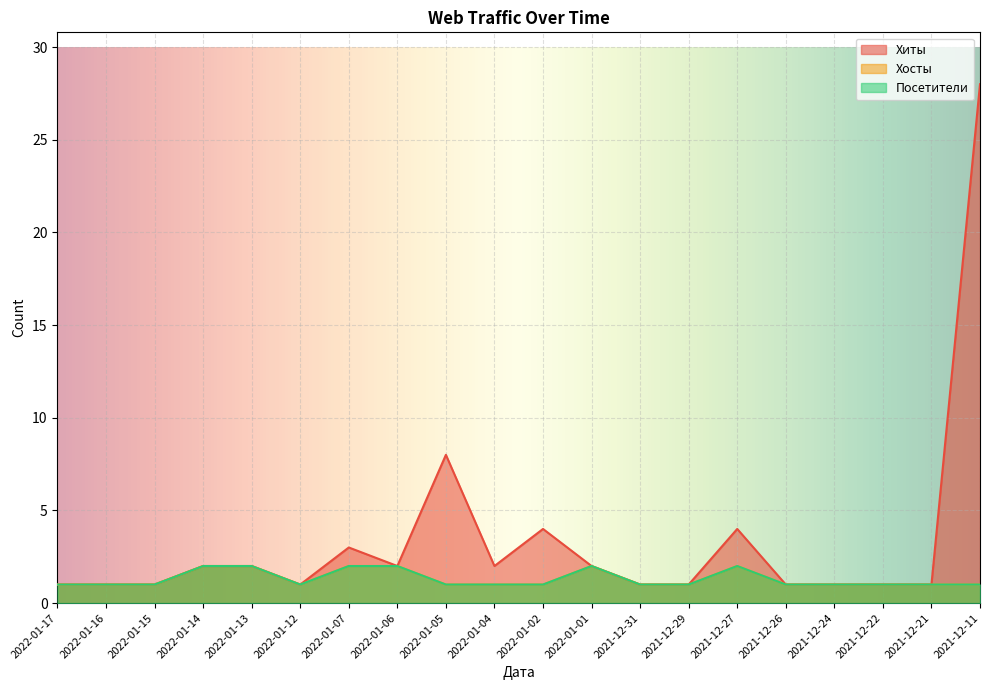

Which series has the largest total across all categories?

Хиты